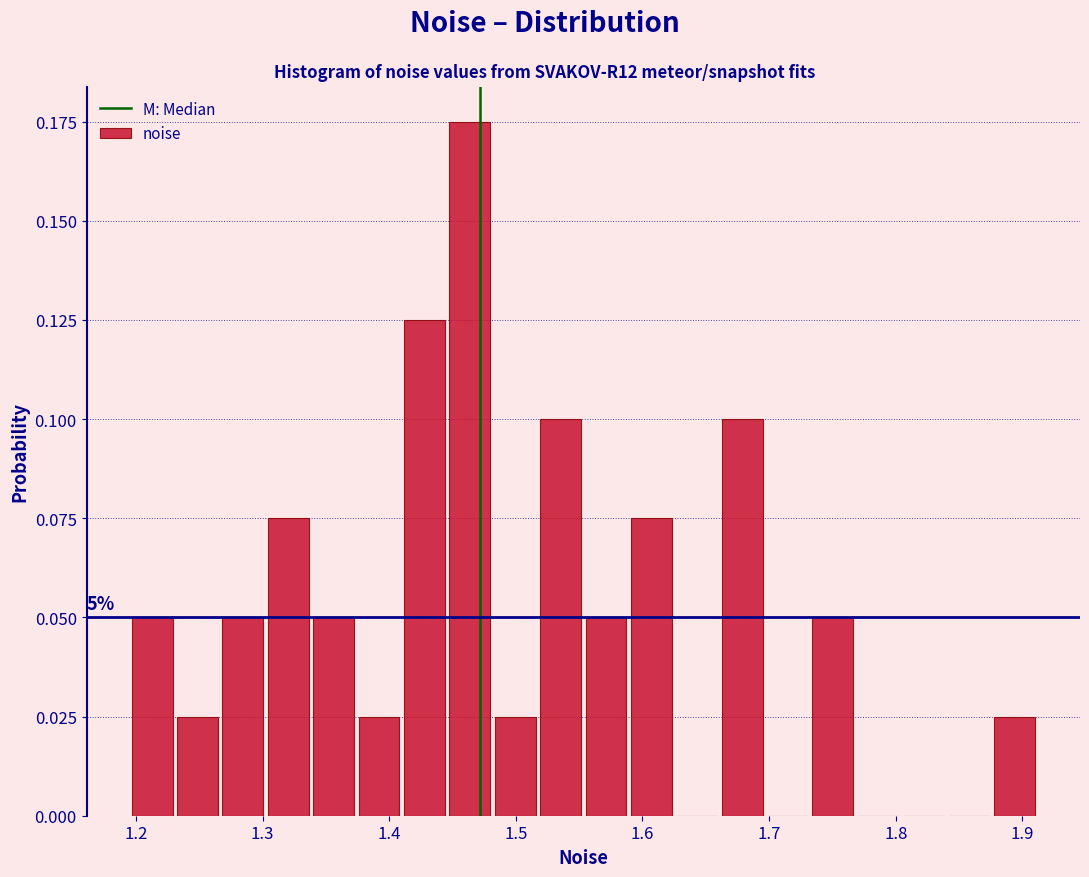

Around what value on the x-axis is the tallest bar? Give the approximate position of its centre, as read against the axis.

1.46